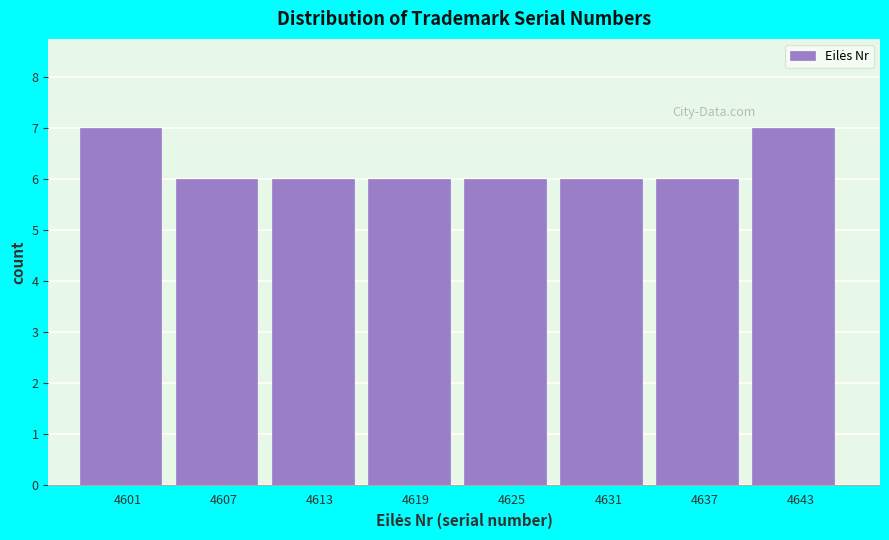

Reading left to right, transcribe all the data shown in this chart.

7	6	6	6	6	6	6	7